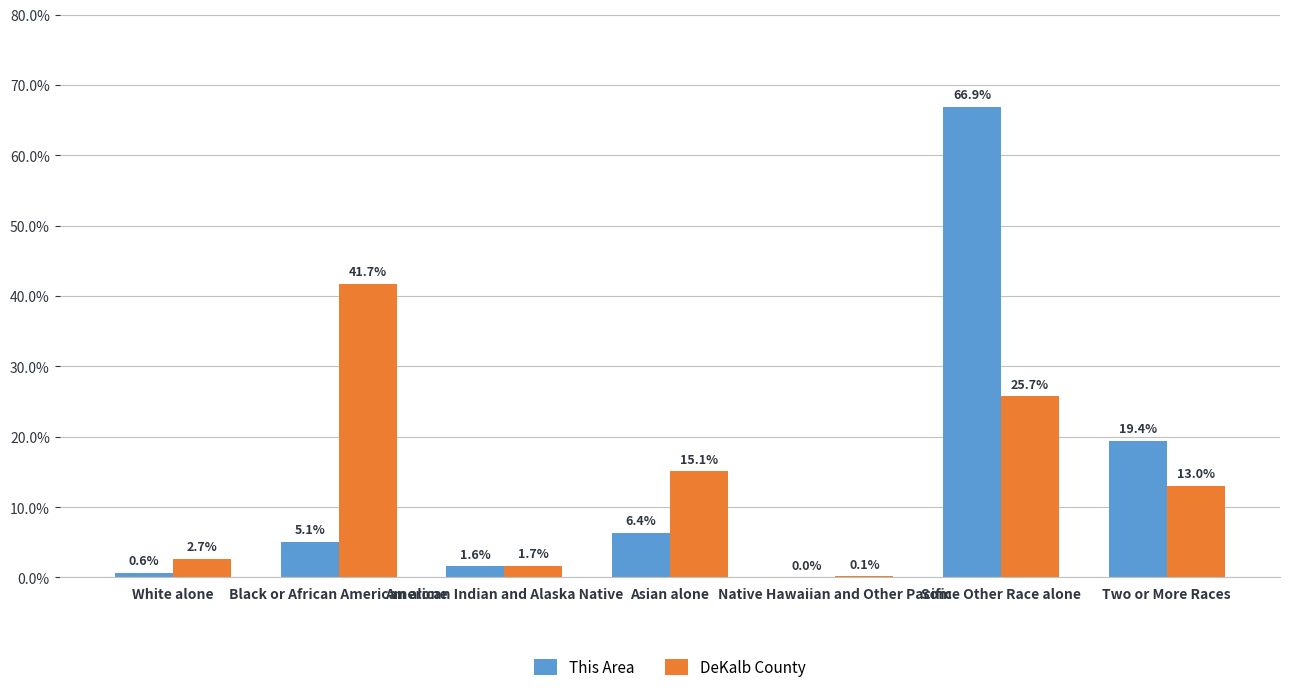

At which label does This Area reach its peak?

Some Other Race alone